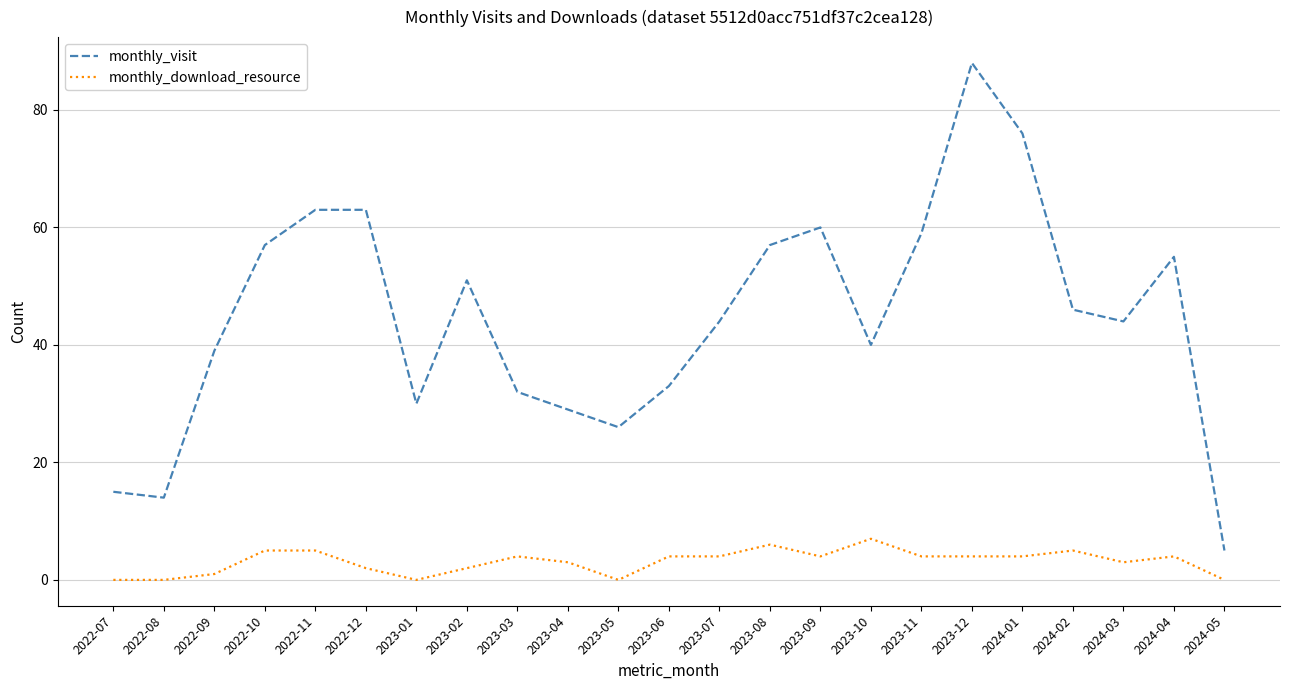

True or false: monthly_download_resource has a value of 0 at 2022-07.

True